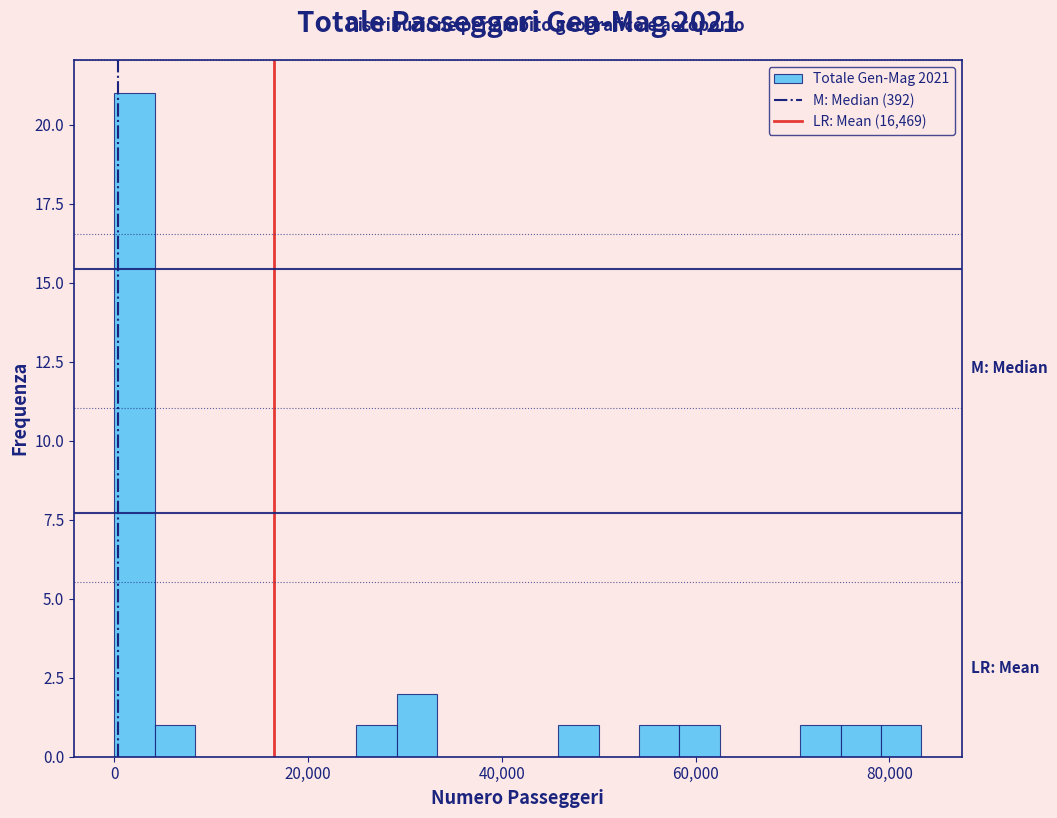

Read against the x-axis, roughly where is the centre of the tallest bar?

2000